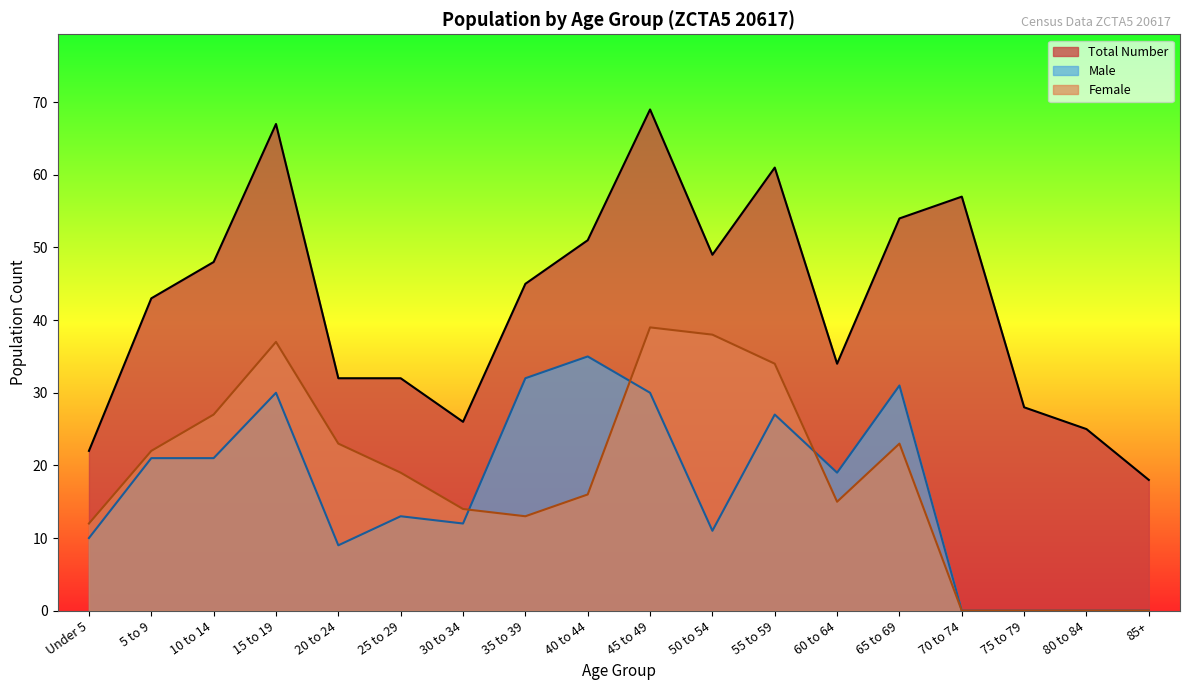

Reading left to right, extract all data points from this chart.

Number: 22	43	48	67	32	32	26	45	51	69	49	61	34	54	57	28	25	18
Male: 10	21	21	30	9	13	12	32	35	30	11	27	19	31	0	0	0	0
Female: 12	22	27	37	23	19	14	13	16	39	38	34	15	23	0	0	0	0